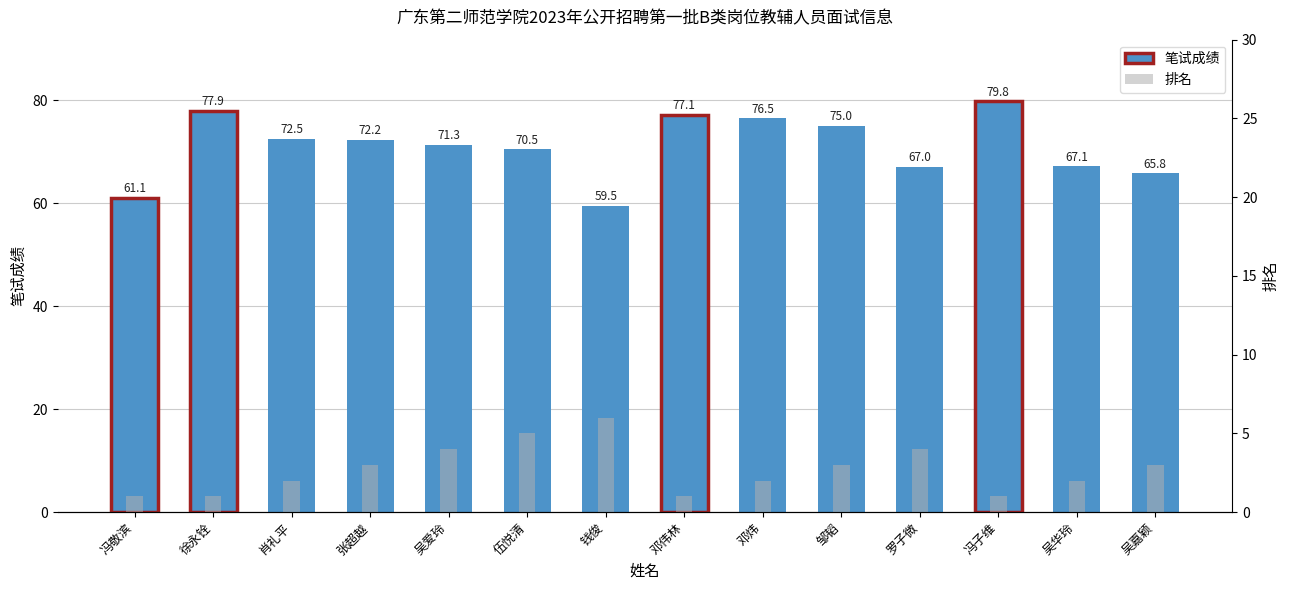

Between 邹韬 and 吴爱玲, which is larger?

邹韬